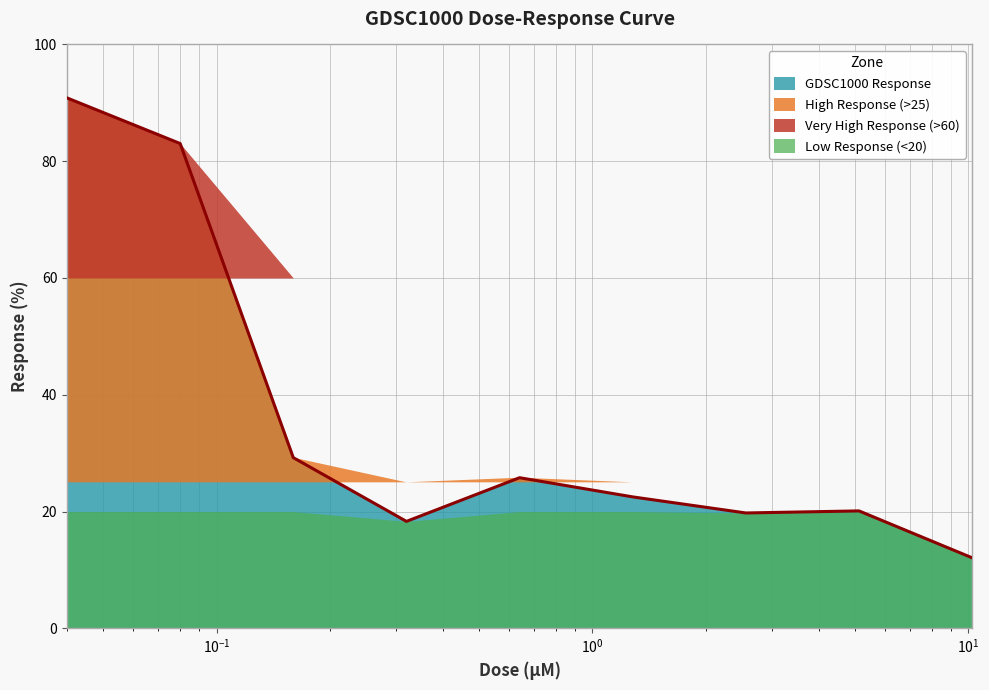

Rank the categories by value from highest to lowest.

0.04, 0.08, 0.16, 0.64, 1.28, 5.12, 2.56, 0.32, 10.24